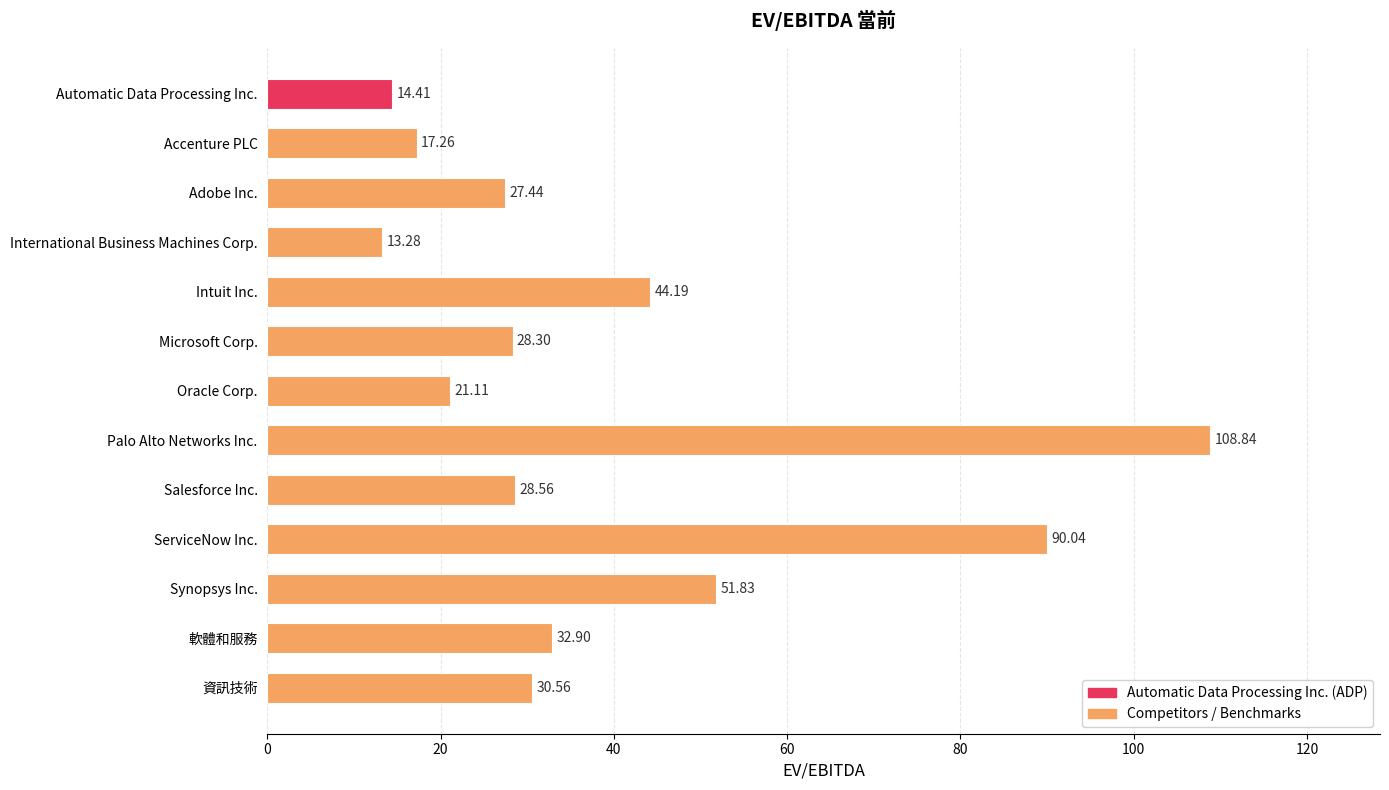

Rank the categories by value from lowest to highest.

International Business Machines Corp., Automatic Data Processing Inc., Accenture PLC, Oracle Corp., Adobe Inc., Microsoft Corp., Salesforce Inc., 資訊技術, 軟體和服務, Intuit Inc., Synopsys Inc., ServiceNow Inc., Palo Alto Networks Inc.